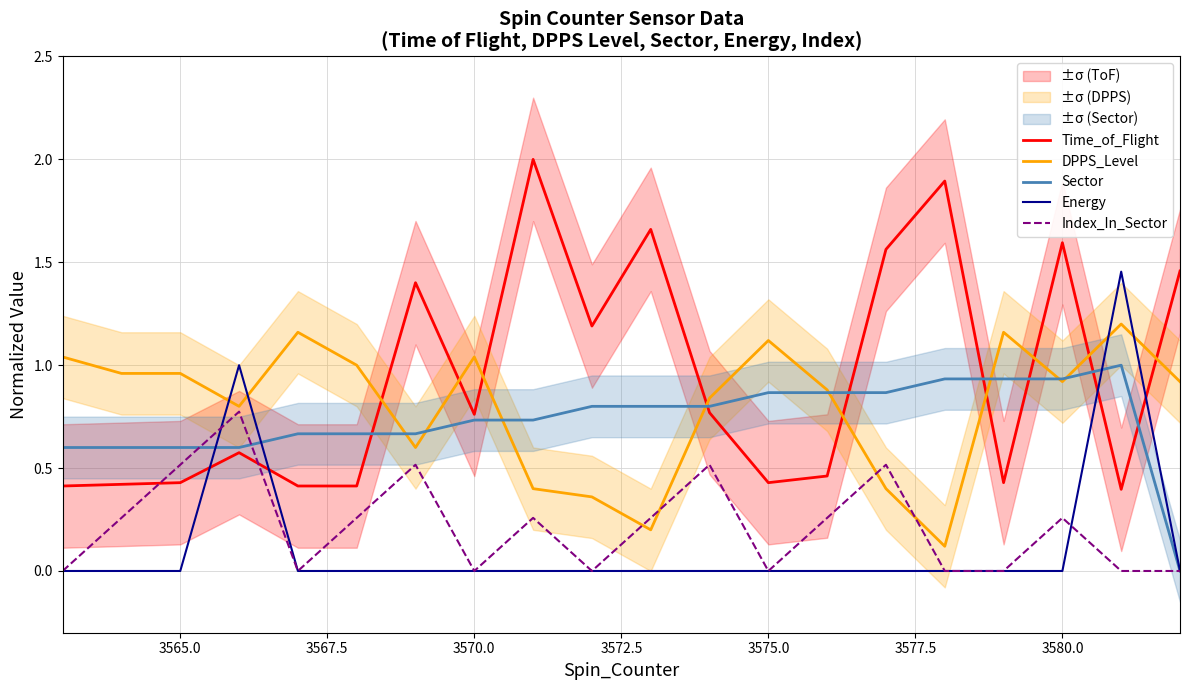

True or false: Energy and Time_of_Flight cross at least once.

True